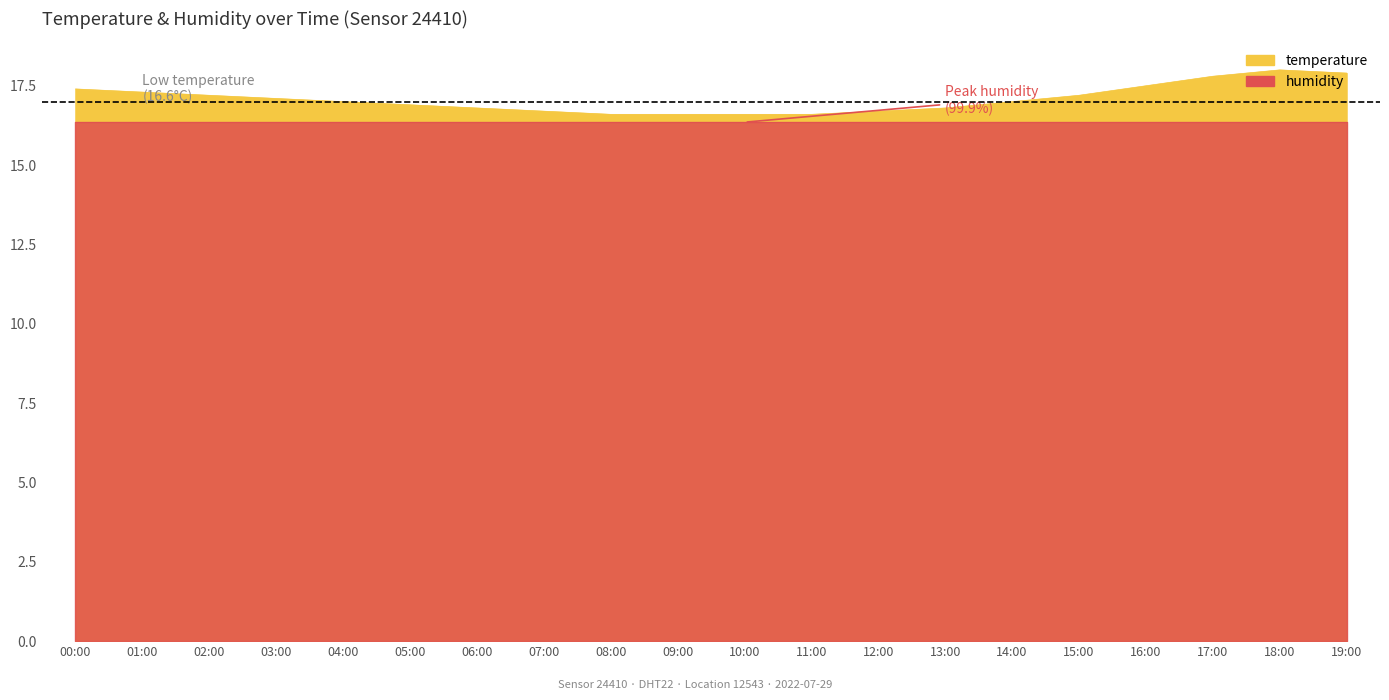

Rank the categories by value from lowest to highest.

08:00, 09:00, 10:00, 11:00, 07:00, 12:00, 06:00, 13:00, 05:00, 04:00, 14:00, 03:00, 02:00, 15:00, 01:00, 00:00, 16:00, 17:00, 19:00, 18:00